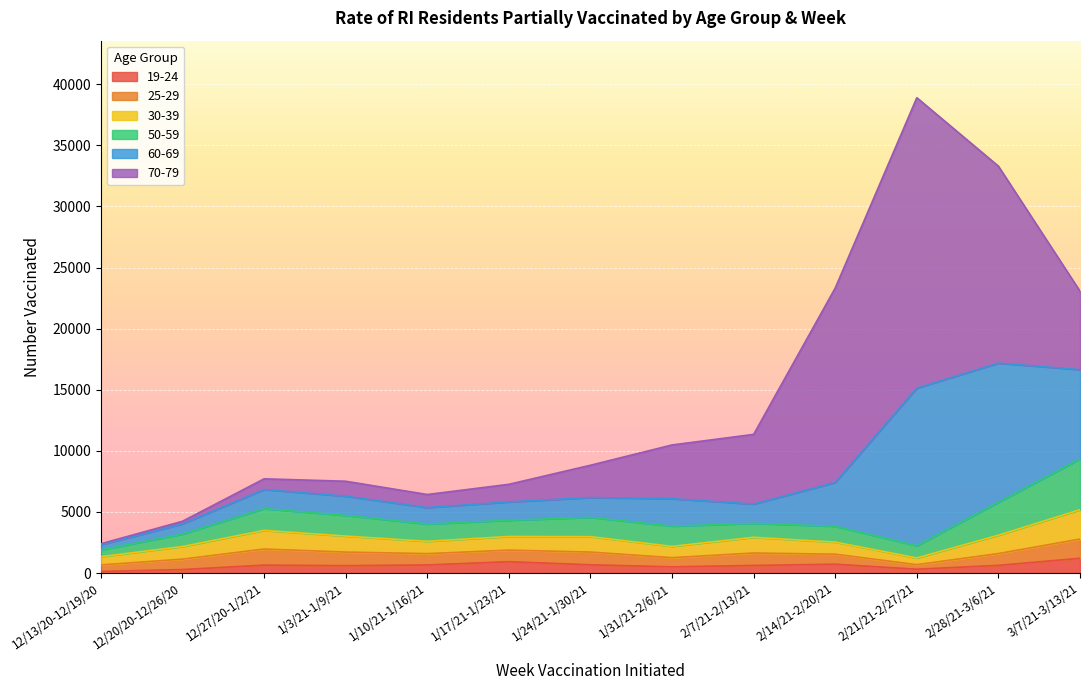

How many data points does each series have?

13